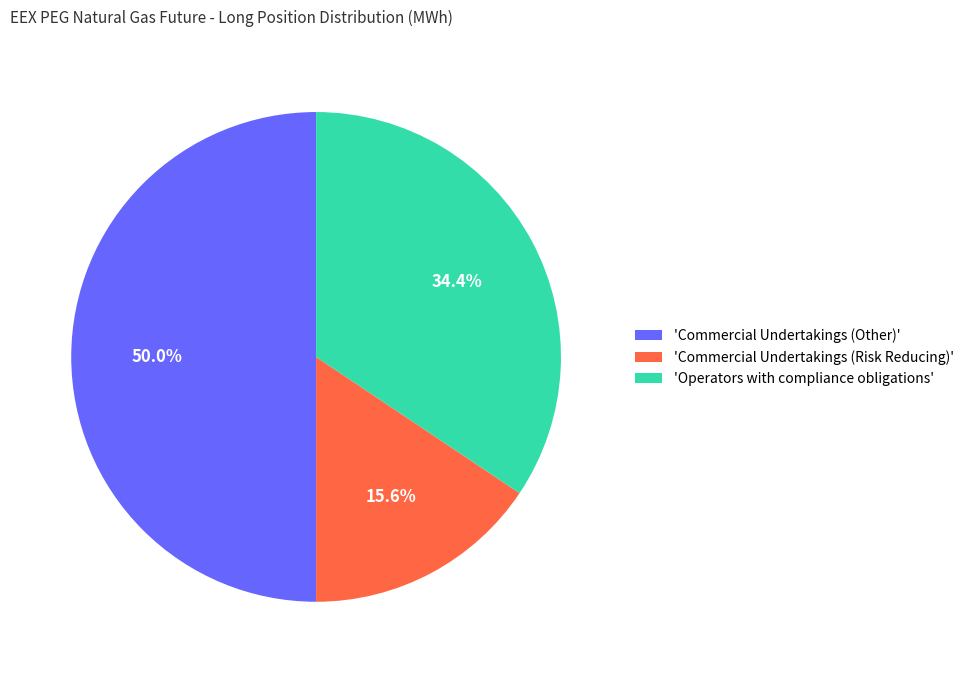

Which slice is the largest?

'Commercial Undertakings (Other)'